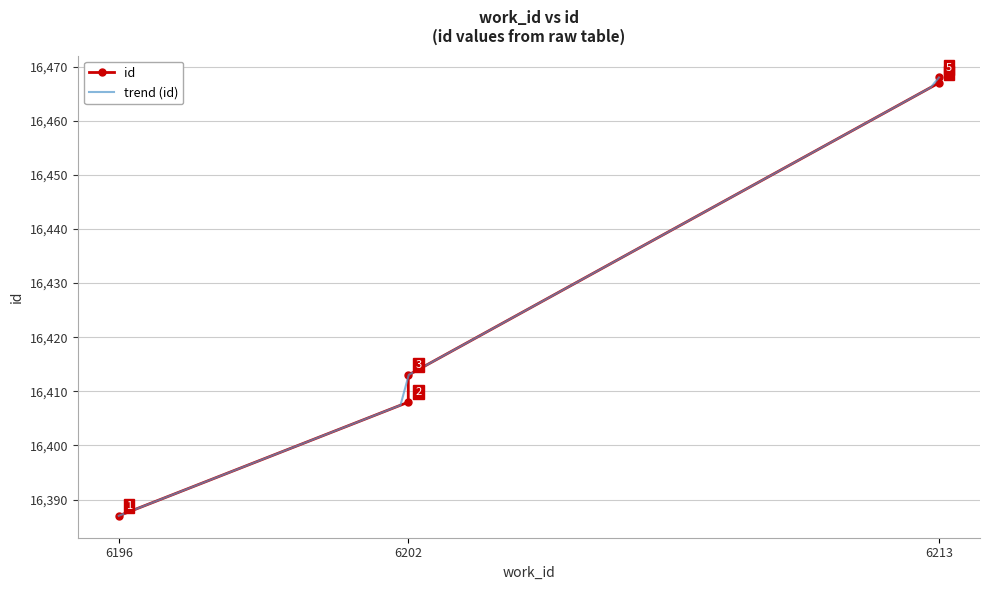

What is the minimum value shown in the chart?

16387